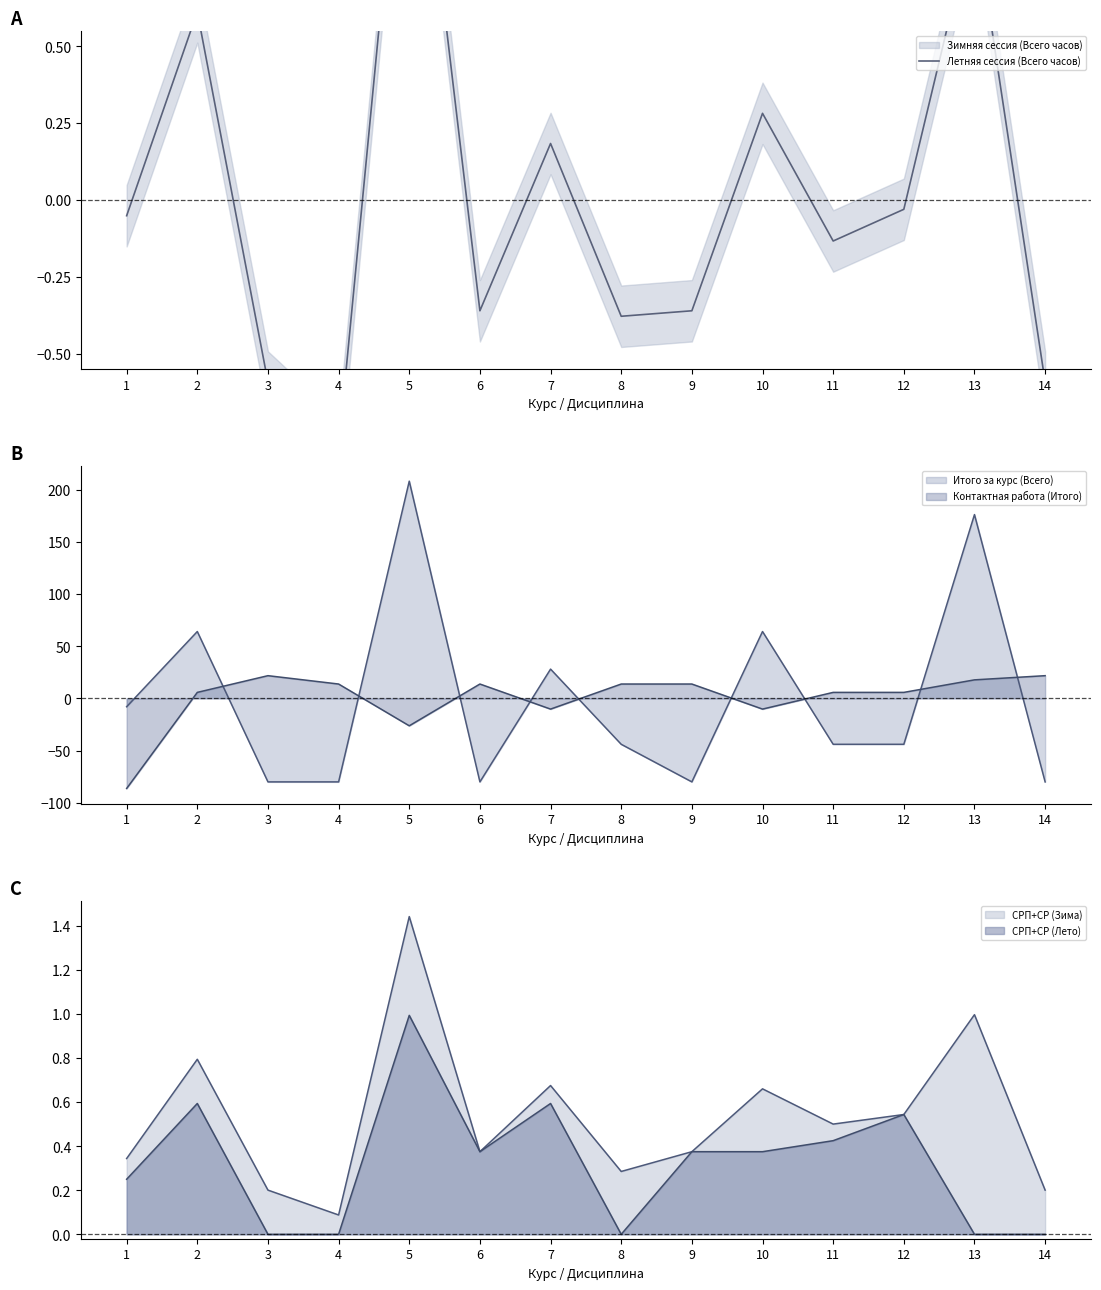

Which label corresponds to the largest value in the chart?

5